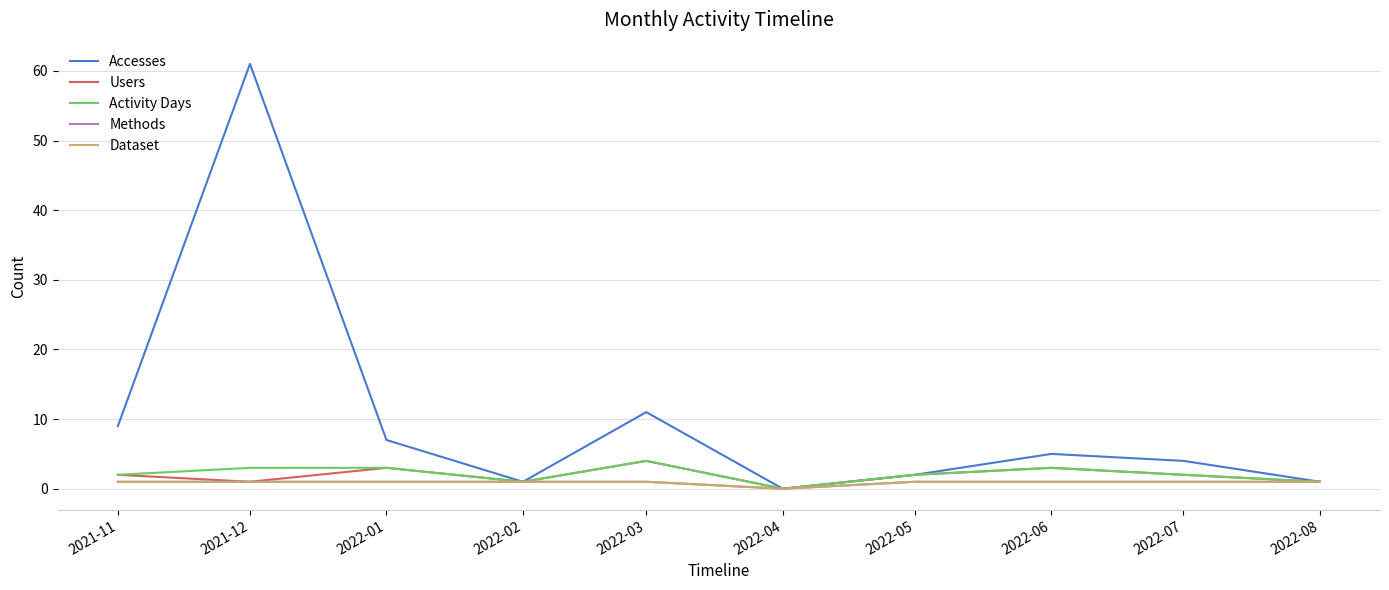

True or false: Users and Activity Days cross at least once.

False